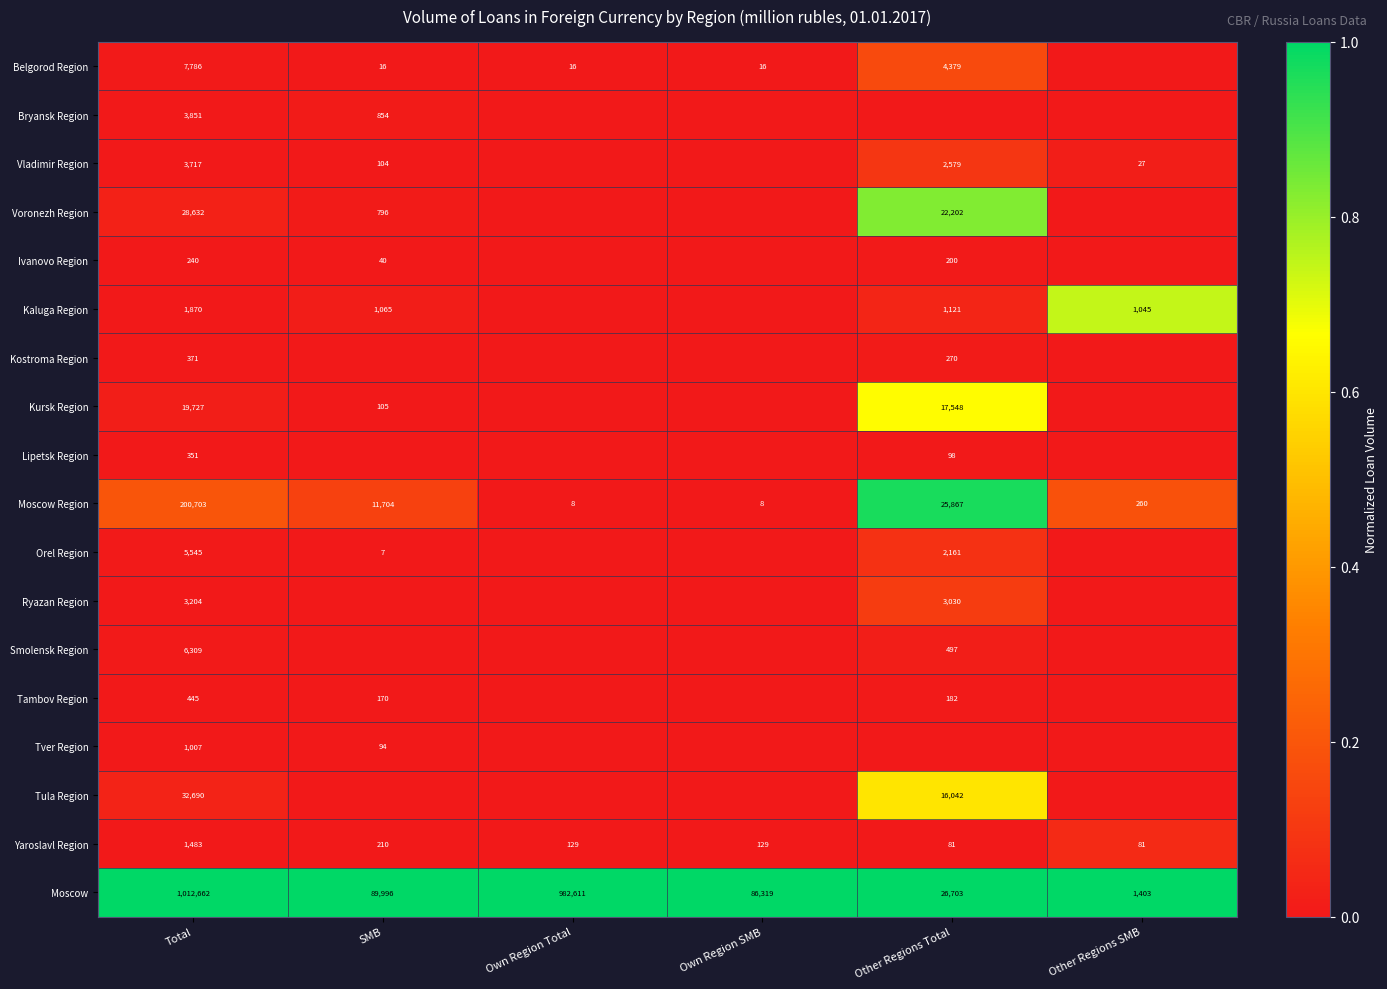

Is the value of Yaroslavl Region at Other Regions Total greater than the value of Tula Region at Other Regions Total?

No